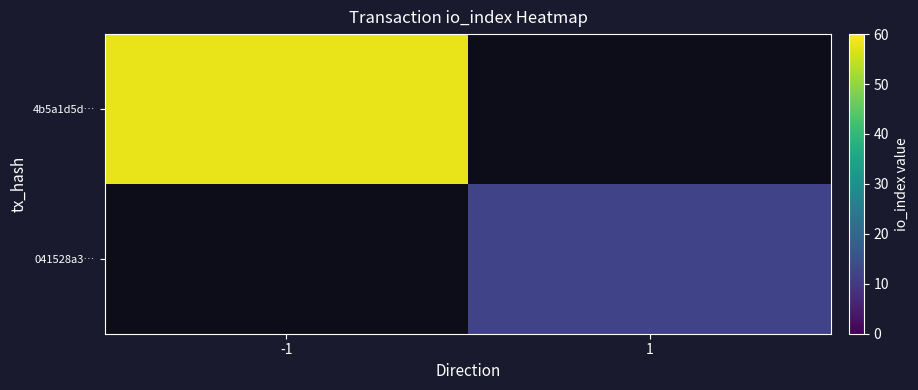

Rank the categories by 041528a3… value from lowest to highest.

-1, 1